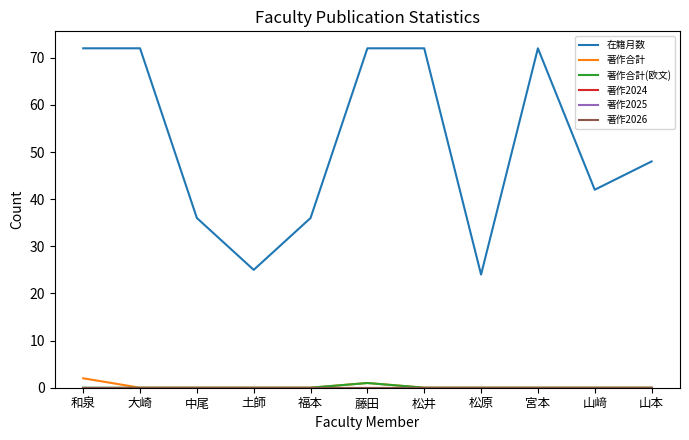

Is this an area chart (filled region under the line)?

No